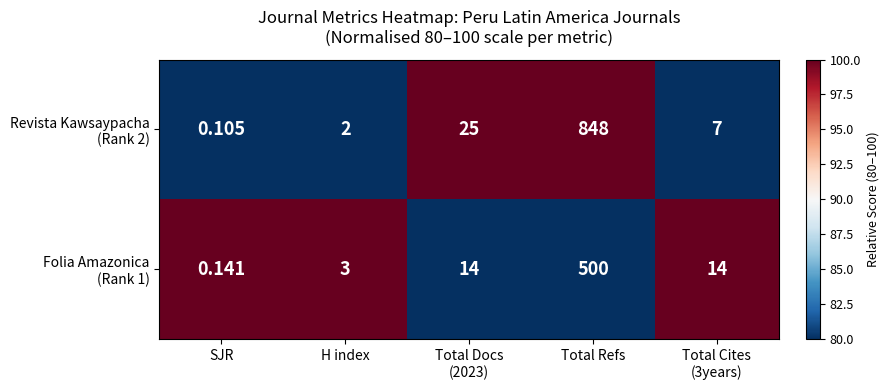

At which category is the sum across all series the highest?

Total Refs